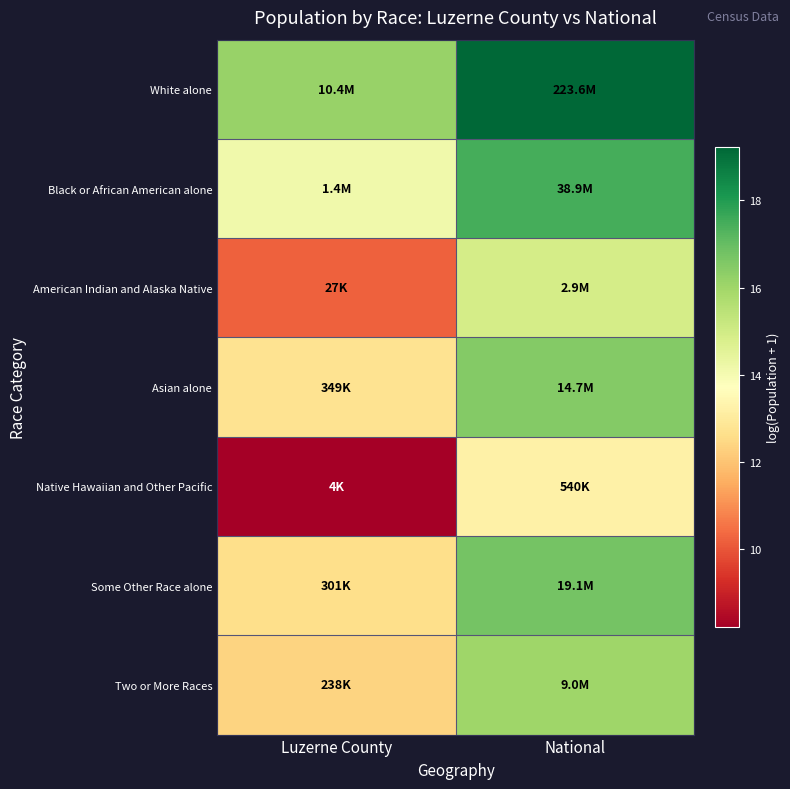

Reading left to right, extract all data points from this chart.

White alone: Luzerne County=16.2	National=19.2
Black or African American alone: Luzerne County=14.1	National=17.5
American Indian and Alaska Native: Luzerne County=10.2	National=14.9
Asian alone: Luzerne County=12.8	National=16.5
Native Hawaiian and Other Pacific: Luzerne County=8.2	National=13.2
Some Other Race alone: Luzerne County=12.6	National=16.8
Two or More Races: Luzerne County=12.4	National=16.0